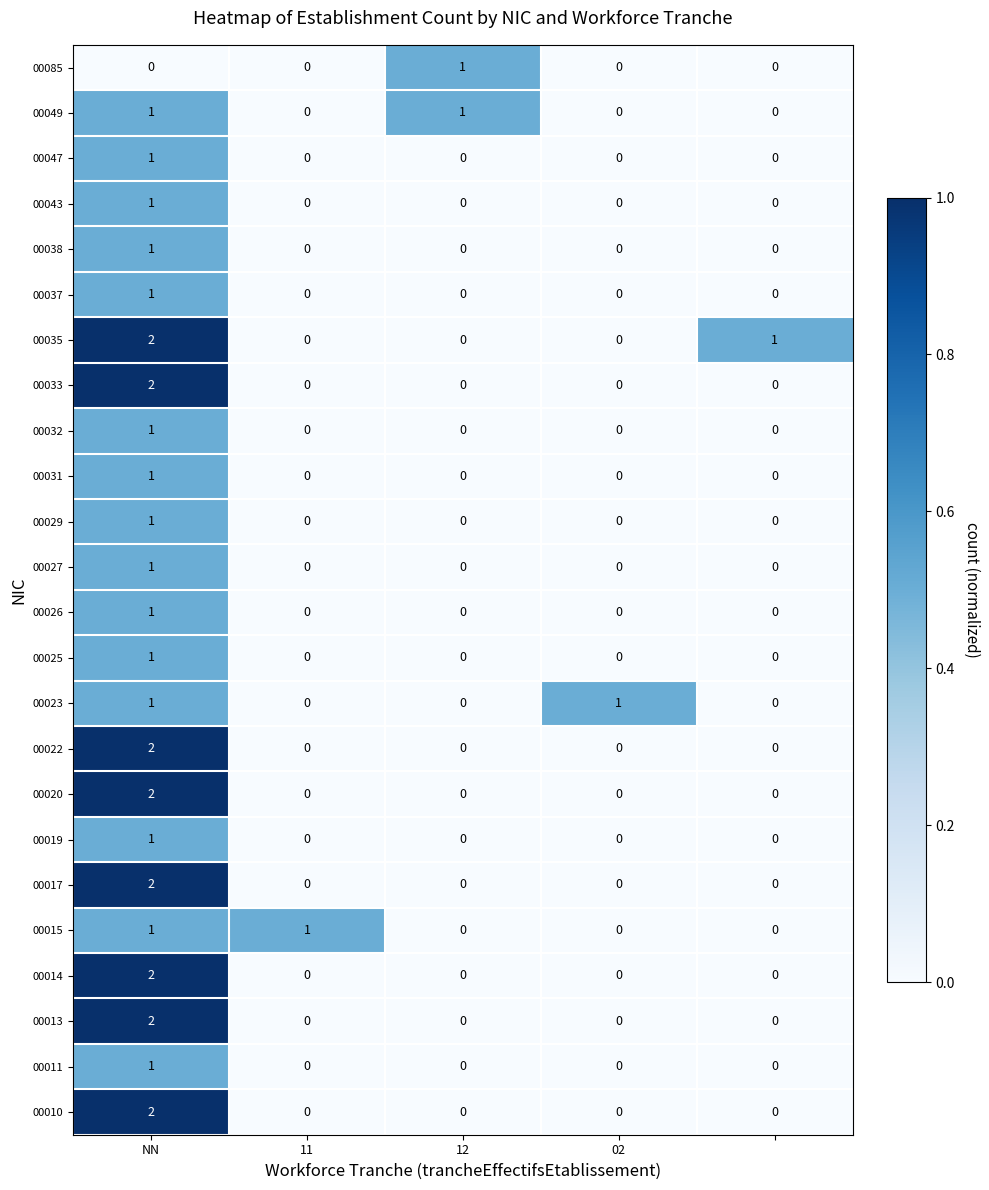

Count the 00033 values in the range 0 to 1.

4